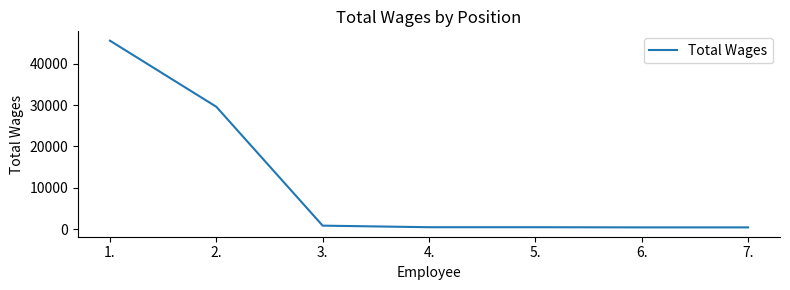

What is the average value?

11143